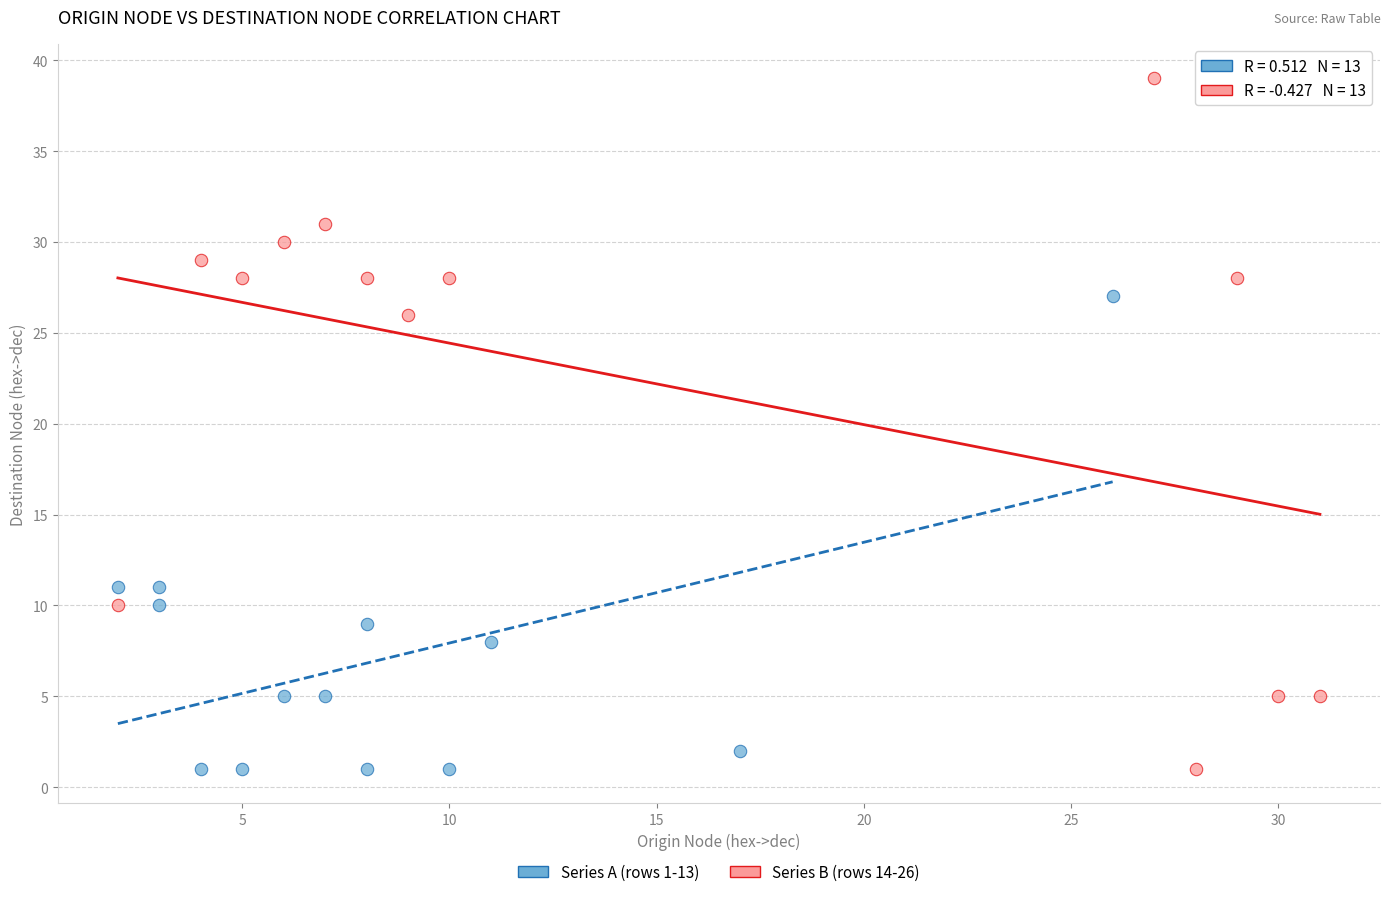

Which series reaches the maximum Y coordinate?

Series B (rows 14-26)